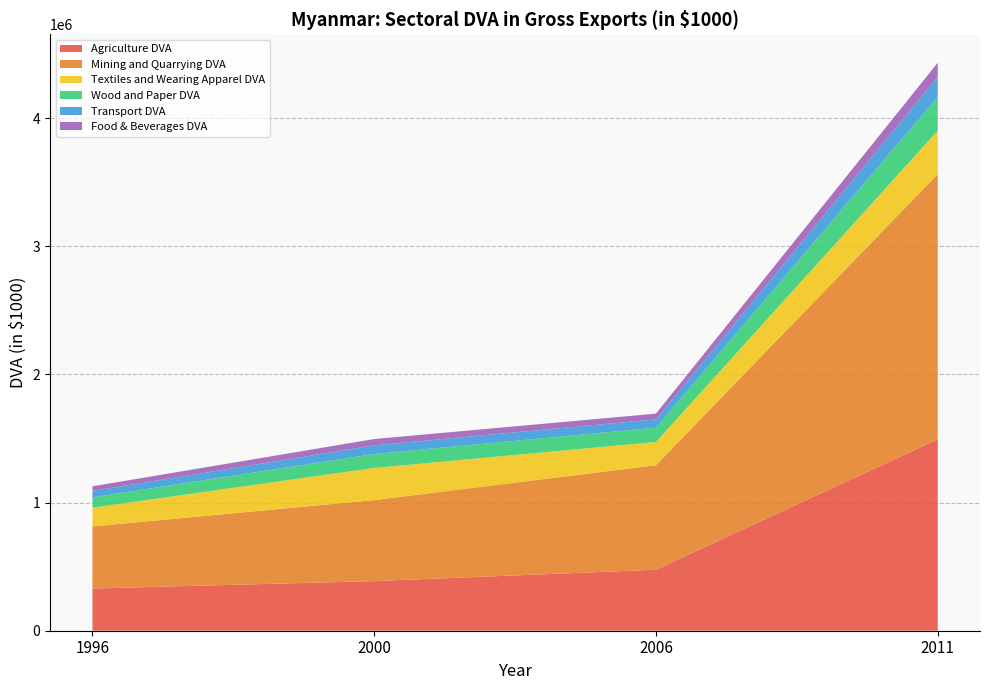

Reading left to right, what are all the values shown in this chart?

Agriculture DVA: 1996=329287.9	2000=387327.6	2006=475932.5	2011=1494223.1
Mining and Quarrying DVA: 1996=484788.8	2000=632264.1	2006=816288.6	2011=2069690.3
Textiles and Wearing Apparel DVA: 1996=146172.6	2000=250936.2	2006=181081.2	2011=339183.3
Wood and Paper DVA: 1996=81309.7	2000=108877.1	2006=111569.6	2011=263030.1
Transport DVA: 1996=49301.4	2000=67482.6	2006=65163.2	2011=156615.5
Food & Beverages DVA: 1996=36253.0	2000=49324.9	2006=44435.6	2011=110452.0